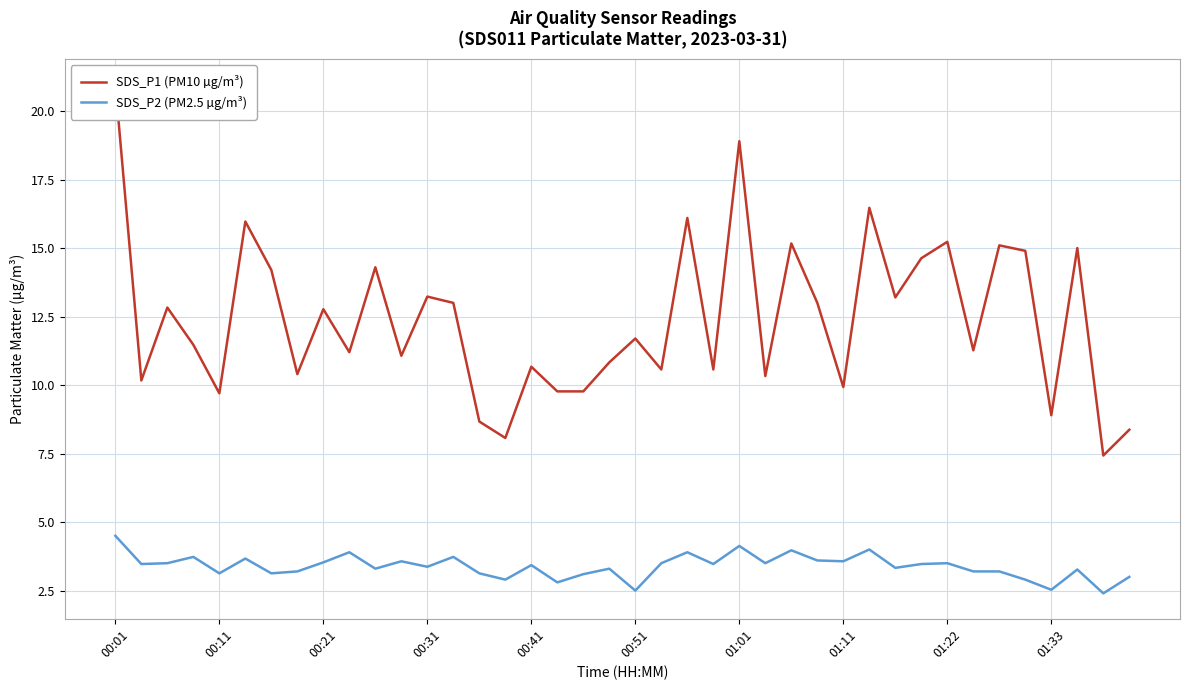

How many data points does each series have?

40